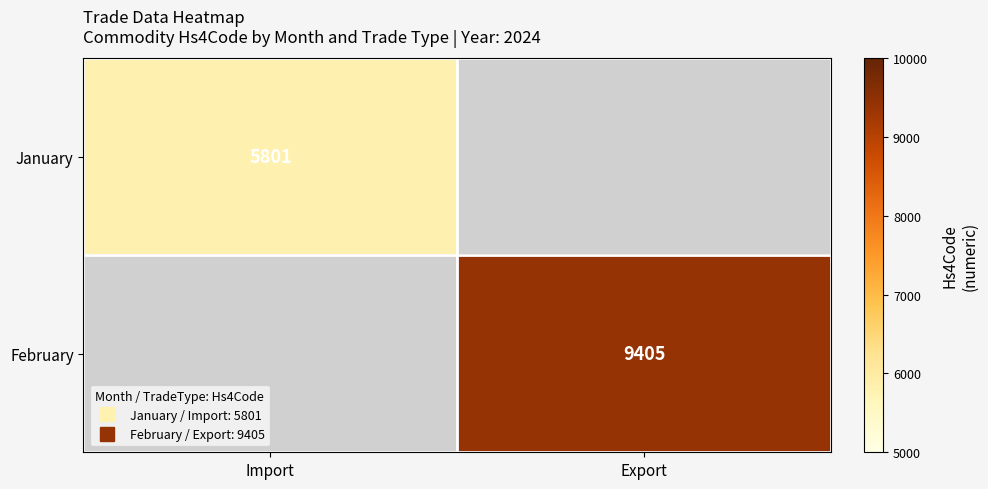

Is it true that January equals 9690.7 at Import?

False